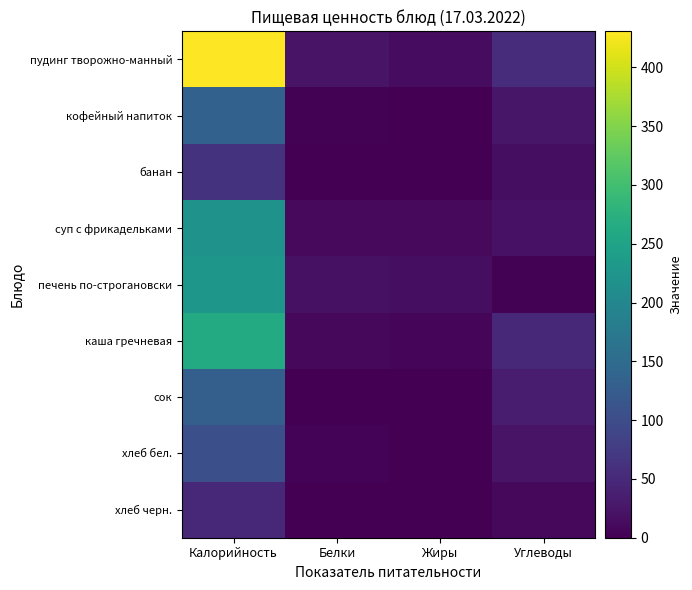

Between Калорийность and Углеводы, which series saw the biggest shift?

пудинг творожно-манный